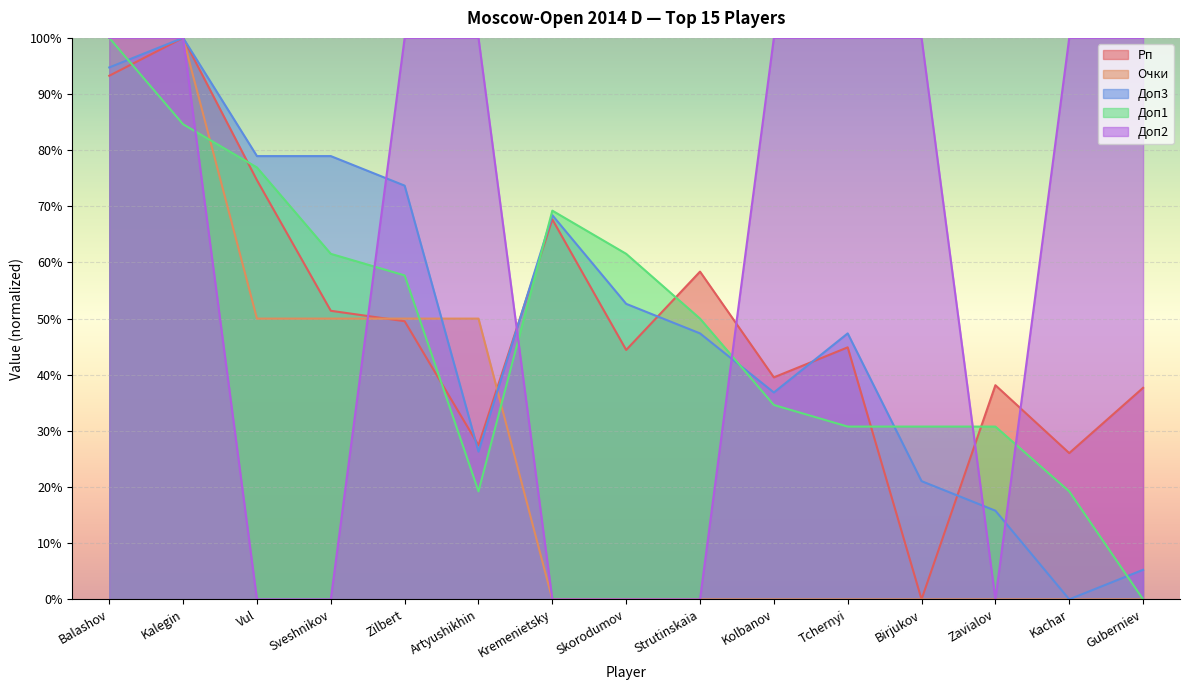

Does the chart display data point markers on the line(s)?

No